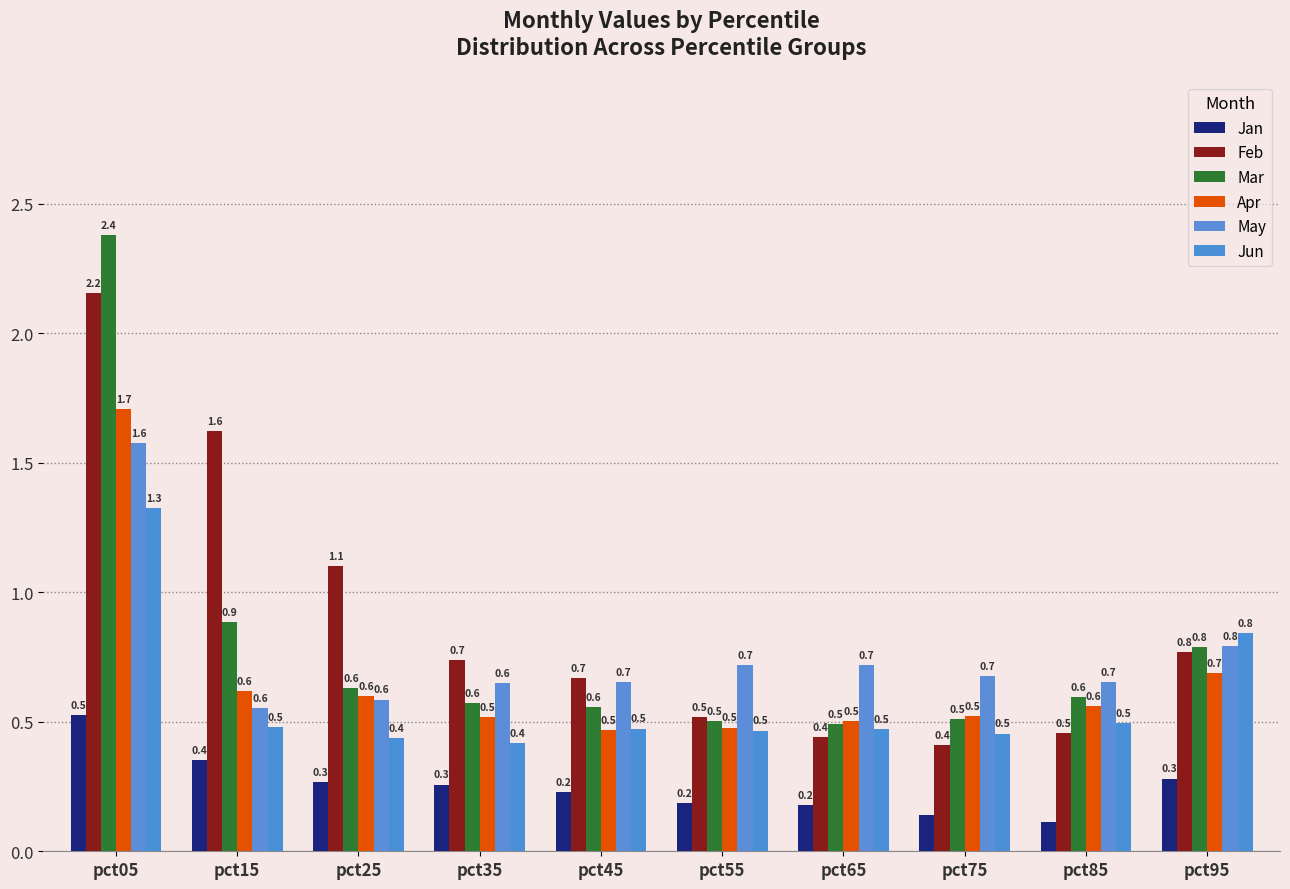

Count the number of categories in the chart.

10